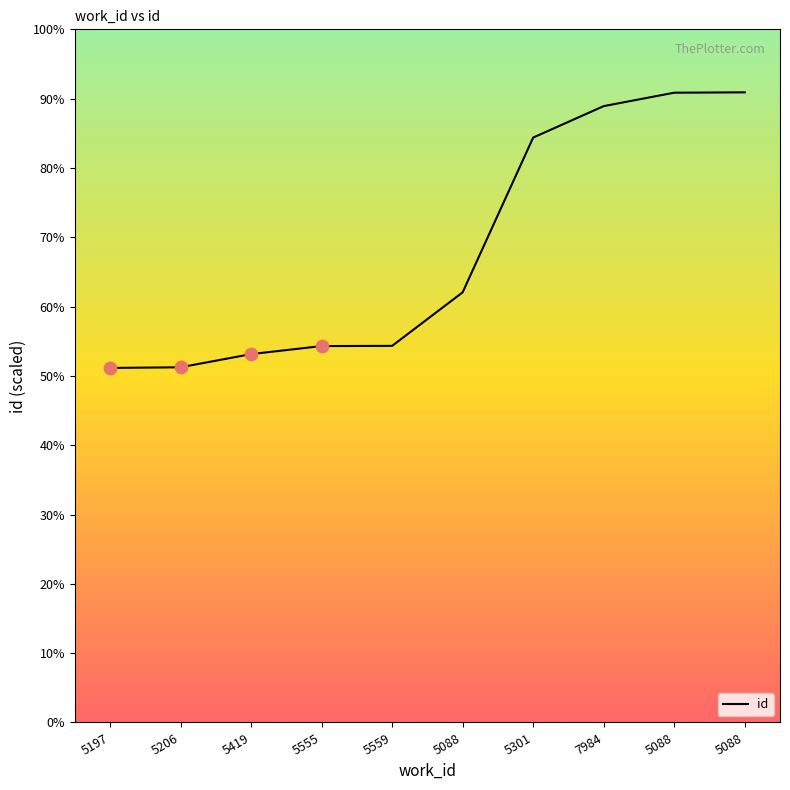

What is the ratio of the value at 5555 to the value at 5206?

1.1